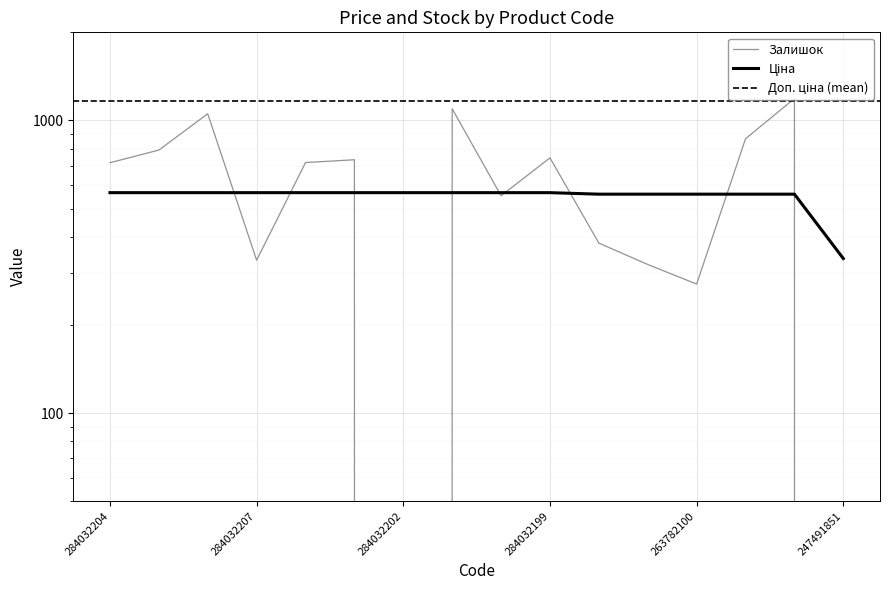

What is the greatest value displayed?

1188.0